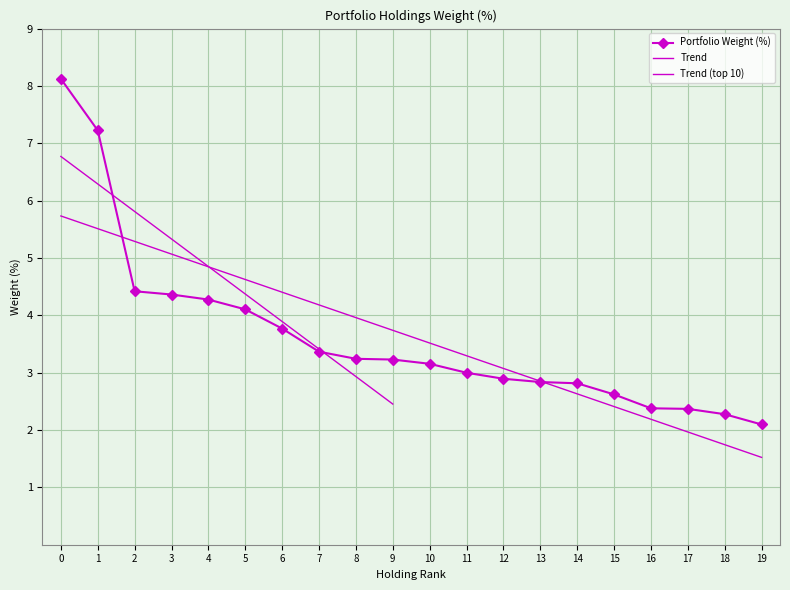

The value at 10 is 1.5. True or false?

False